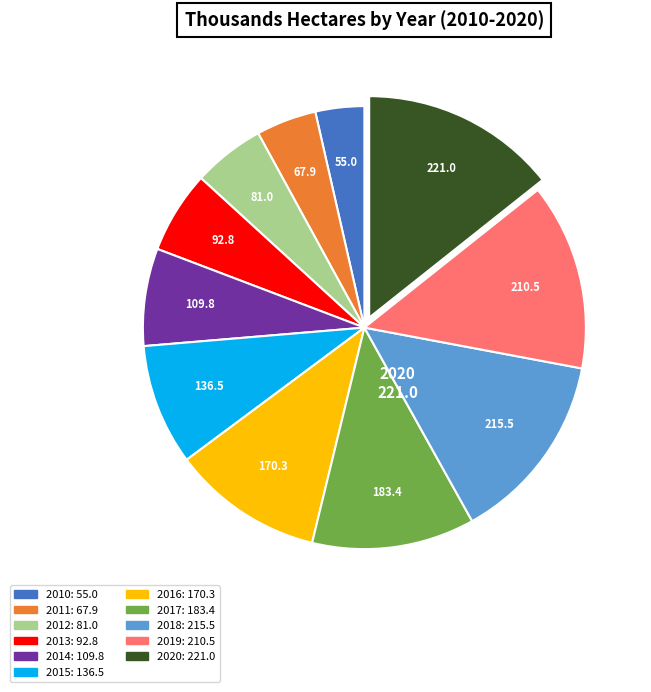

Does any single category account for the majority?

No